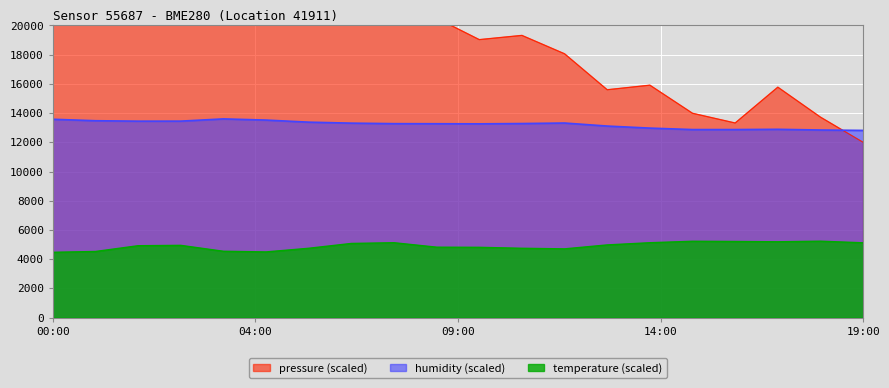

True or false: temperature has more than 0 interior local peaks.

True